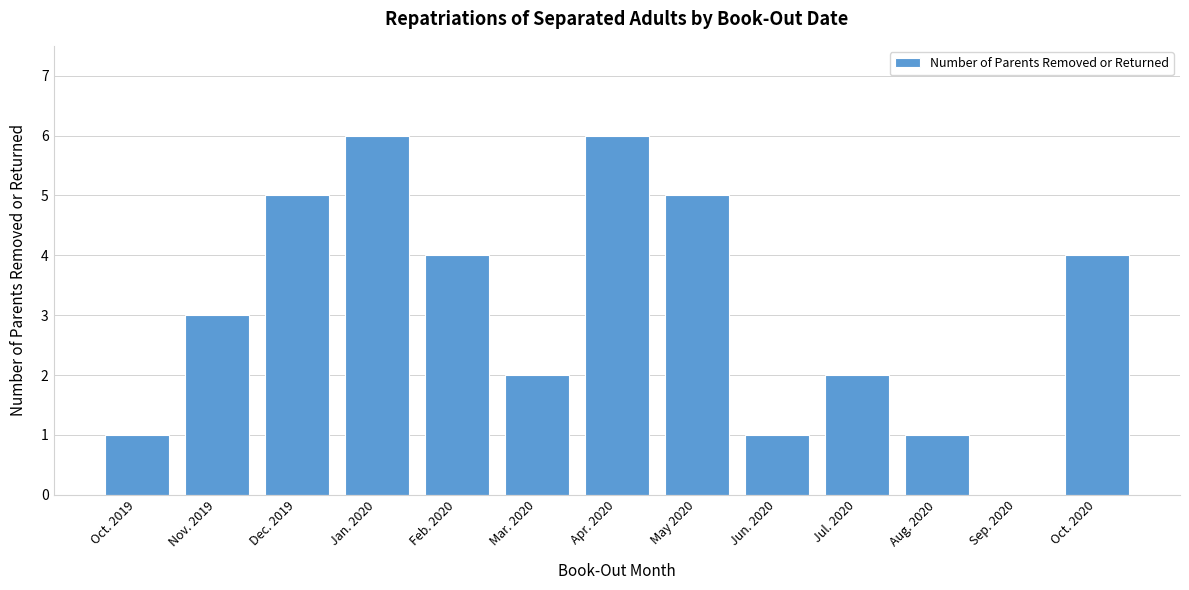

Reading left to right, list all the values displayed in this chart.

Oct. 2019=1	Nov. 2019=3	Dec. 2019=5	Jan. 2020=6	Feb. 2020=4	Mar. 2020=2	Apr. 2020=6	May 2020=5	Jun. 2020=1	Jul. 2020=2	Aug. 2020=1	Sep. 2020=0	Oct. 2020=4